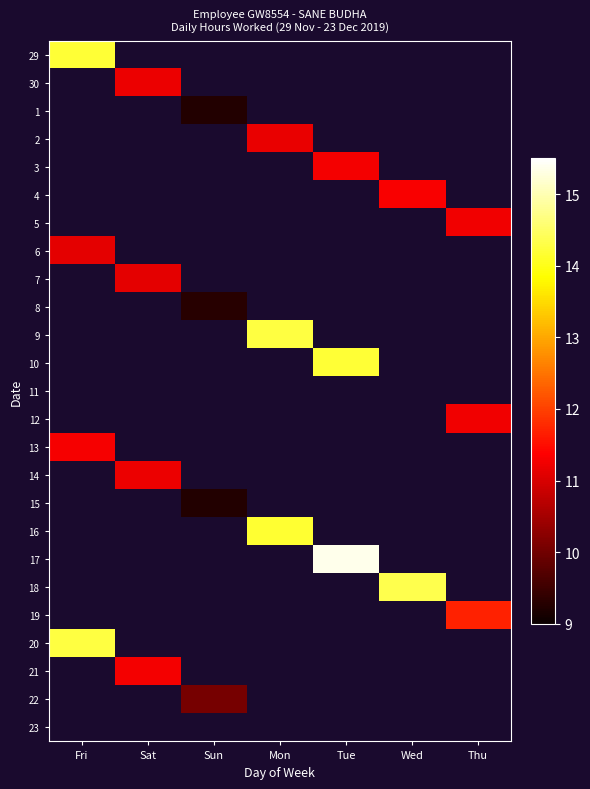

The value of 13 at Fri is 2.4. True or false?

False